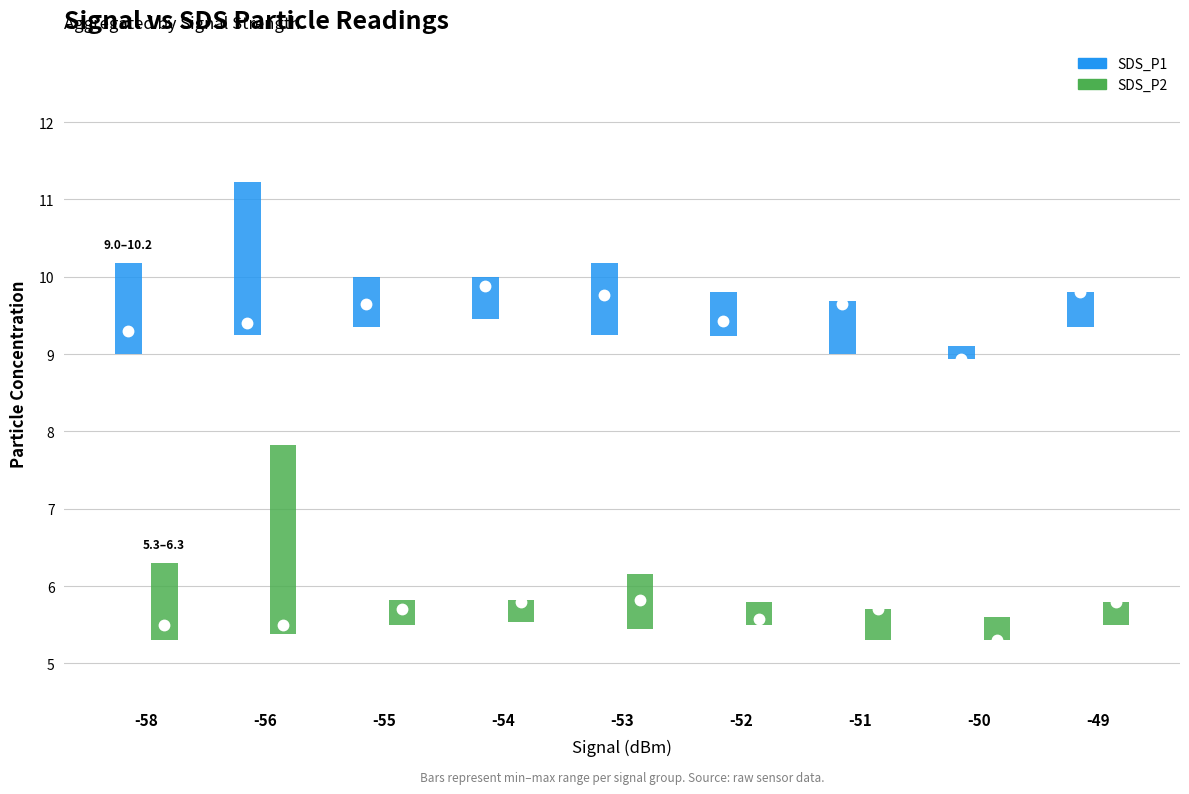

How many interior local peaks does the SDS_P2 series have?

2